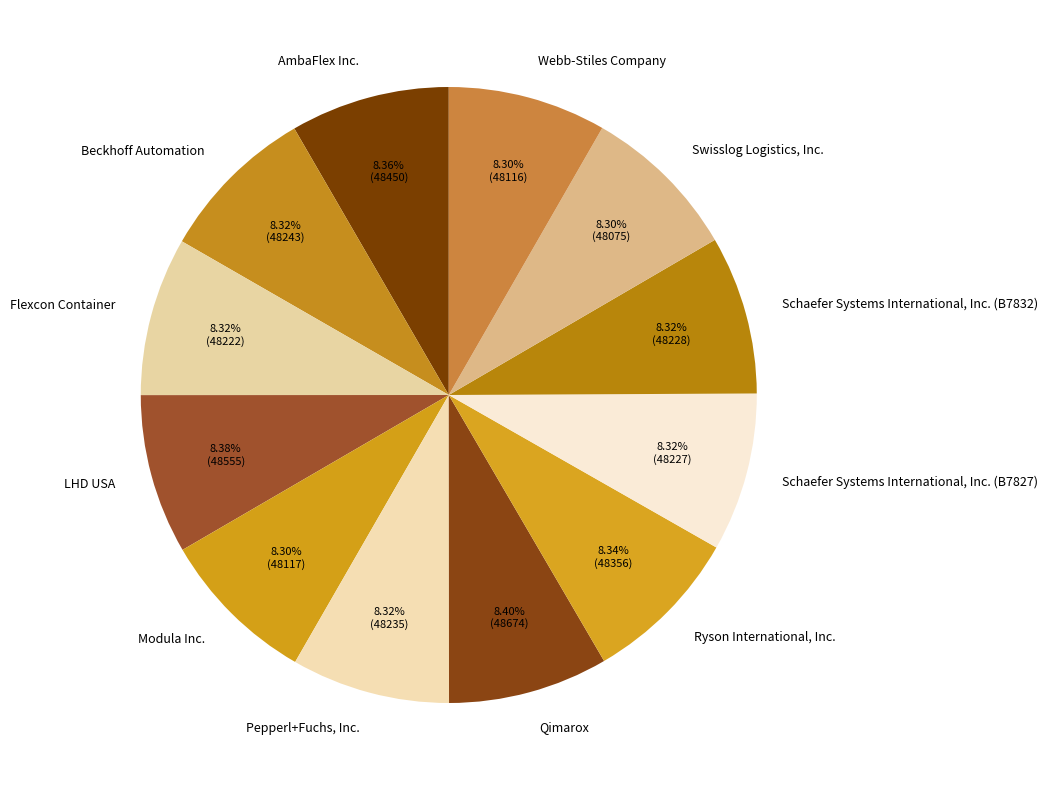

Approximately how many times larger is the value at Pepperl+Fuchs, Inc. compared to LHD USA?

1.0